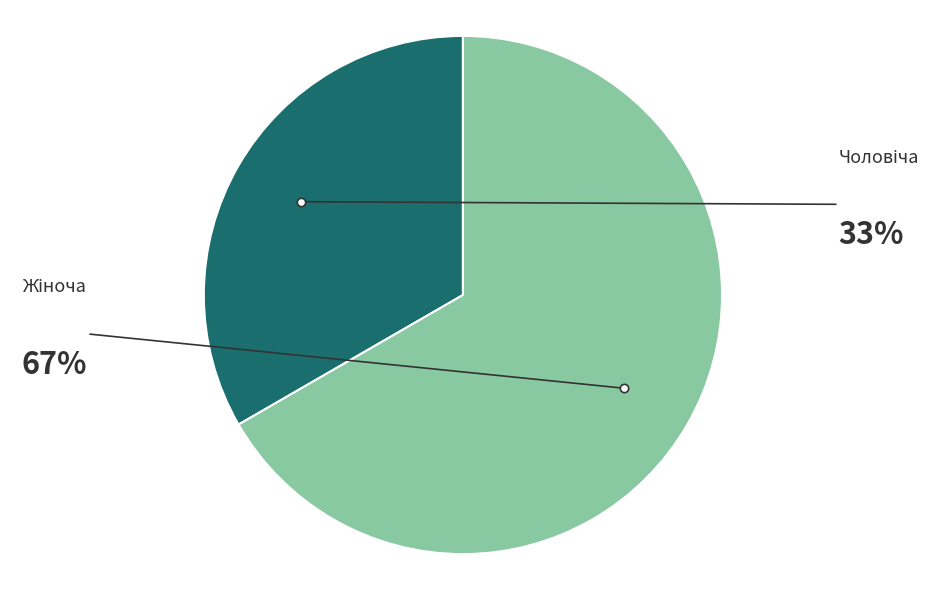

True or false: Чоловіча accounts for 33% of the total.

True